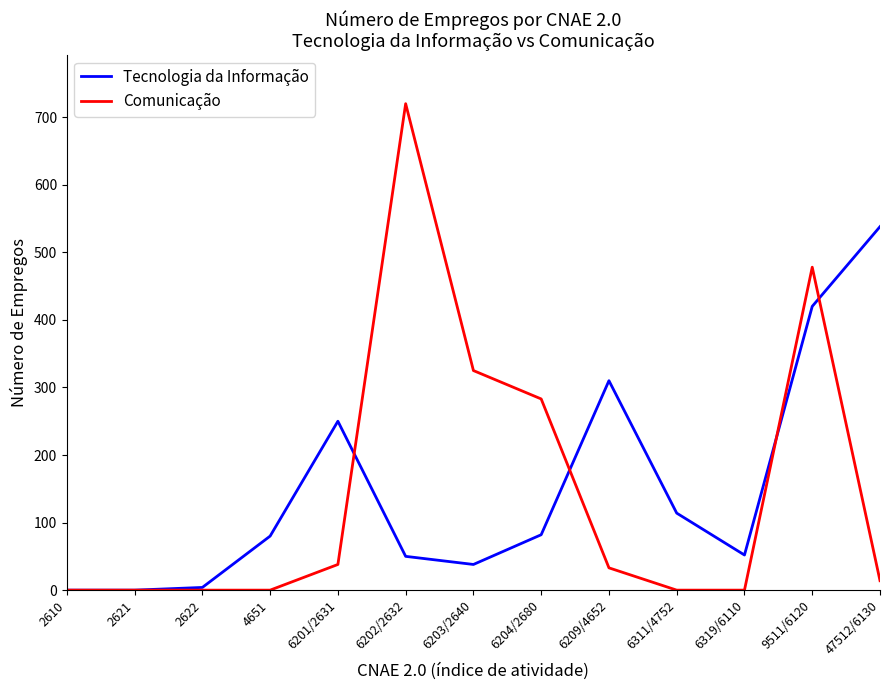

Count the number of data series in this chart.

2